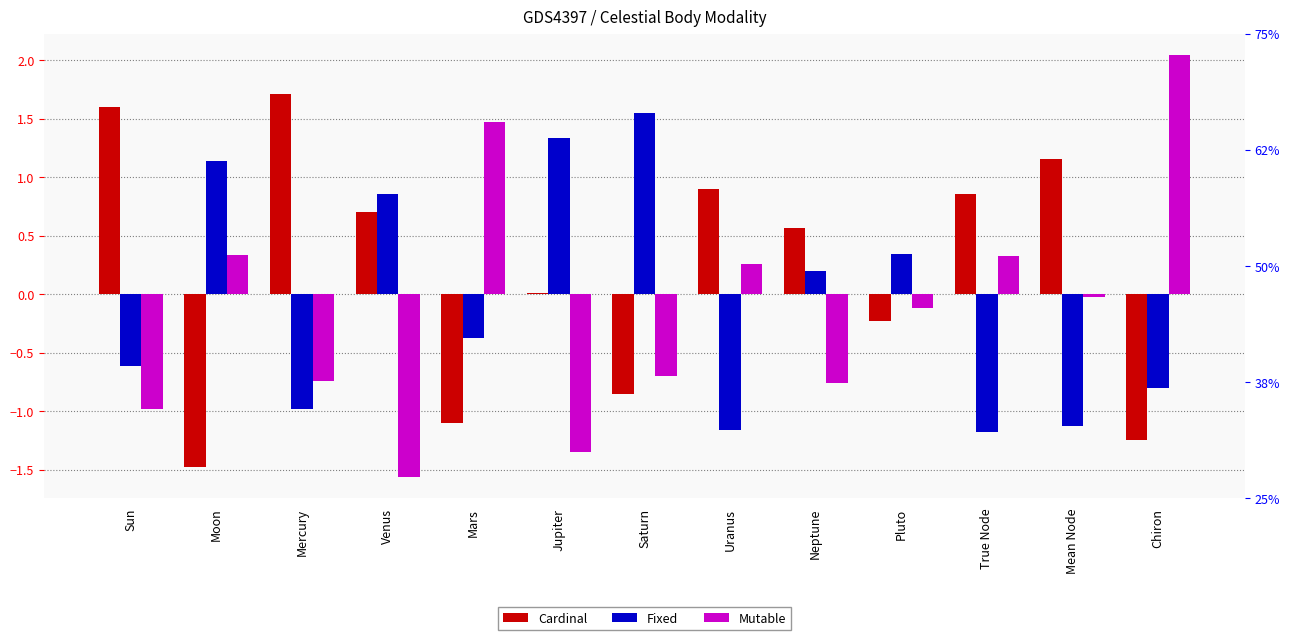

Between Jupiter and Chiron, which is larger?

Jupiter